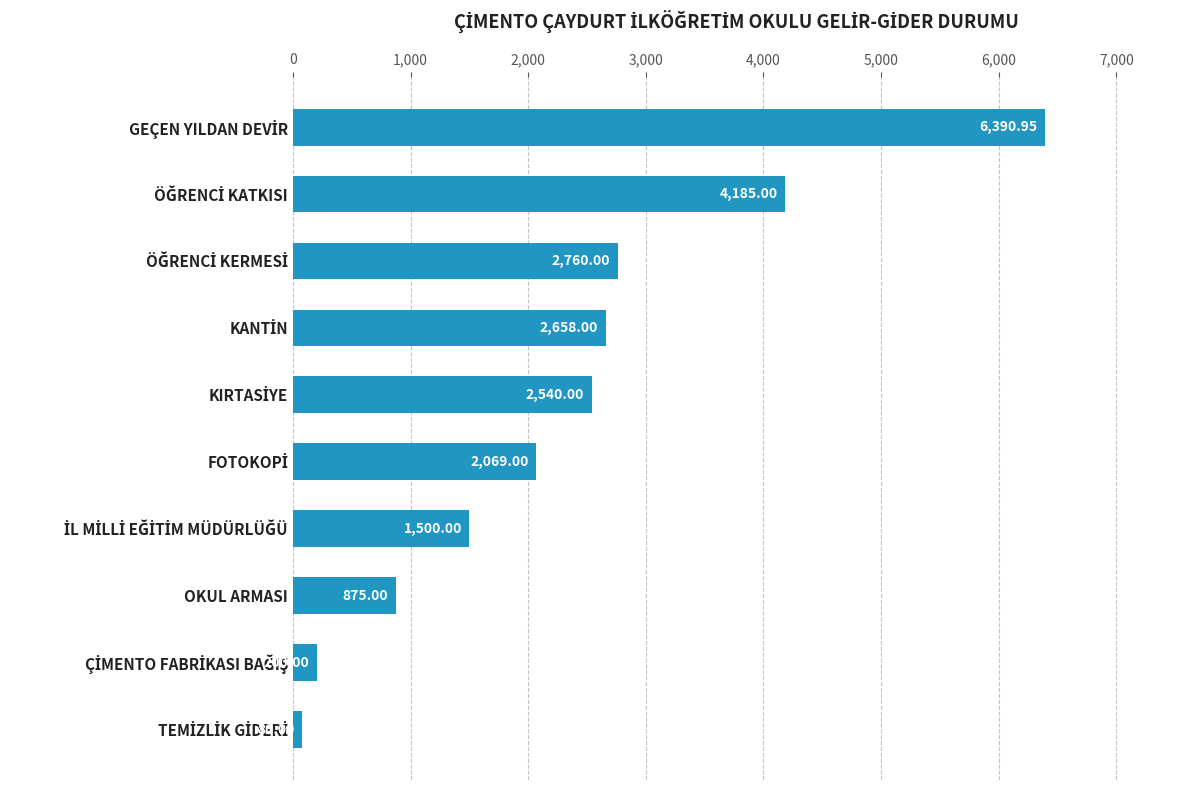

What is the sum of all values?

23258.0